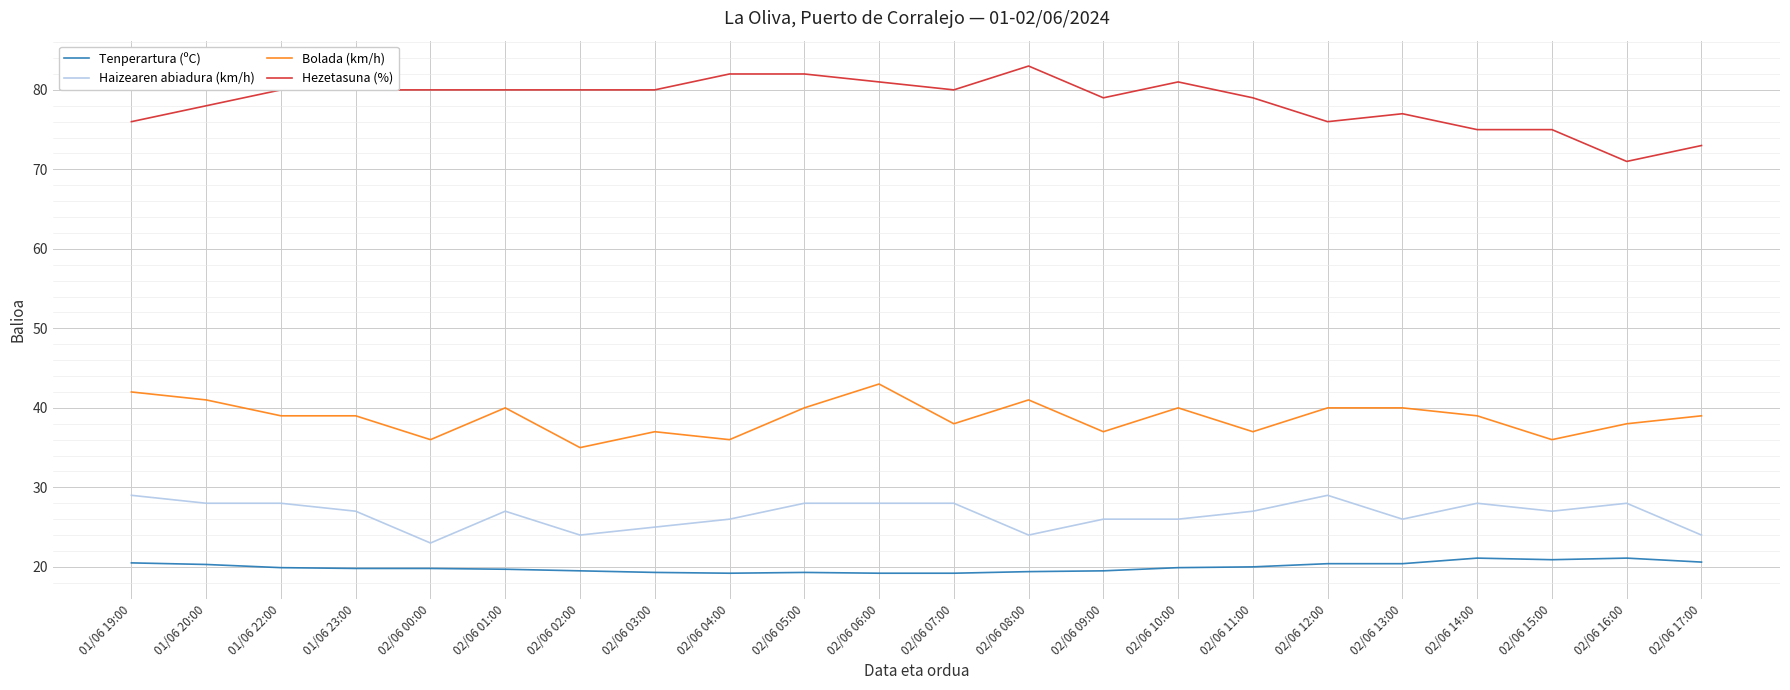

The Hezetasuna (%) series shows 108.0 at 02/06 10:00. True or false?

False